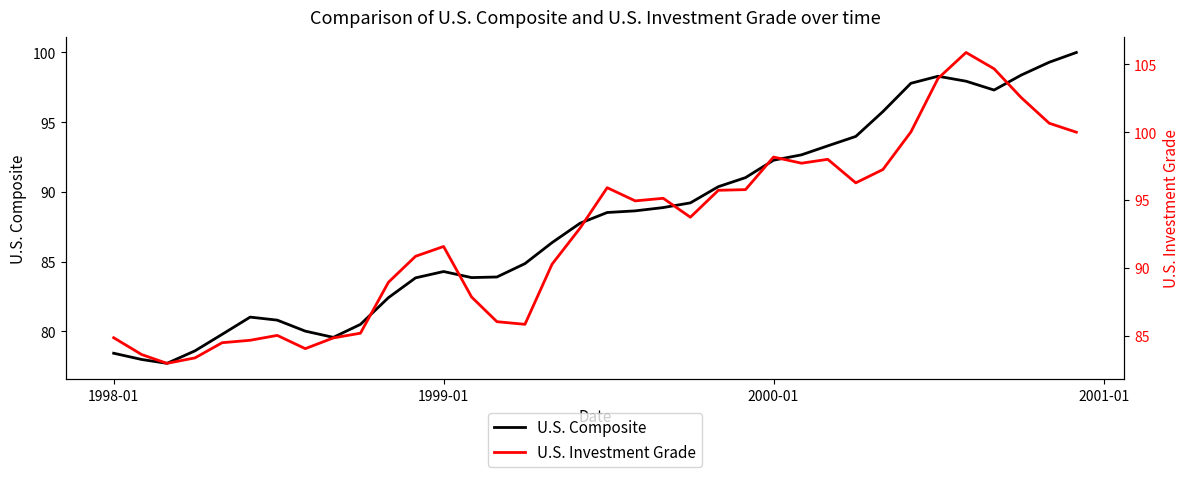

What is the maximum value for U.S. Composite?

100.0